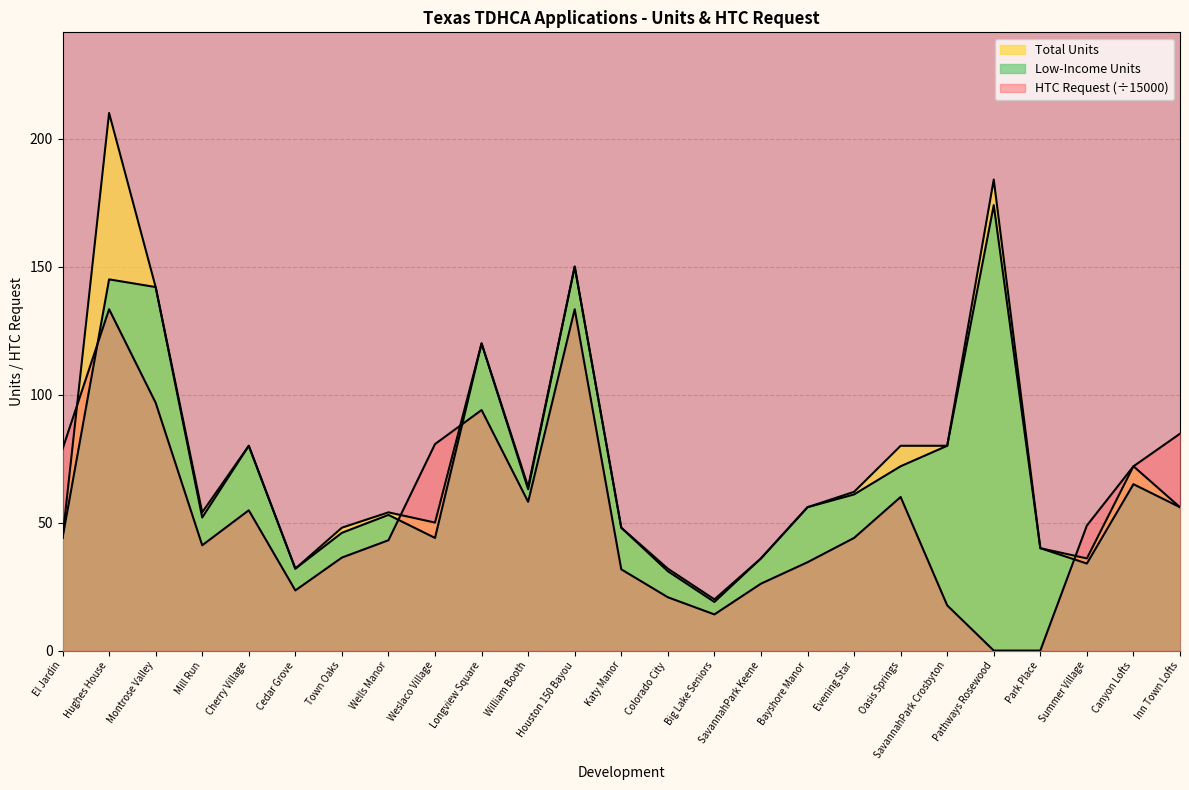

What is the approximate value of Low-Income Units at Park Place?

40.0